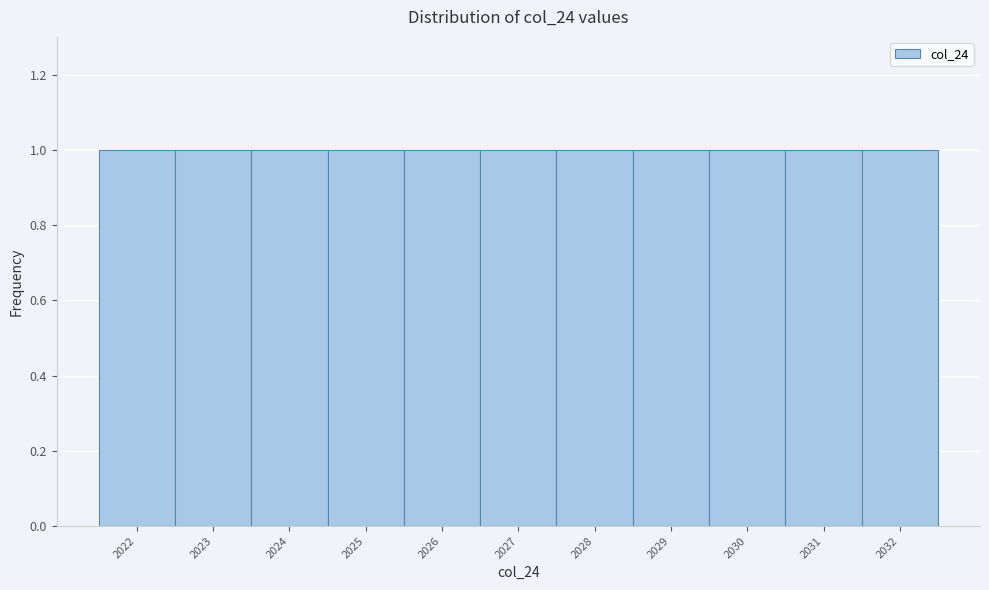

Reading left to right, transcribe this chart: for each bar, give the range it covers on the x-axis and its height. The values are not printed on the chart, so give them approximately, as read against the axis.

2021.5 to 2022.5: 1
2022.5 to 2023.5: 1
2023.5 to 2024.5: 1
2024.5 to 2025.5: 1
2025.5 to 2026.5: 1
2026.5 to 2027.5: 1
2027.5 to 2028.5: 1
2028.5 to 2029.5: 1
2029.5 to 2030.5: 1
2030.5 to 2031.5: 1
2031.5 to 2032.5: 1